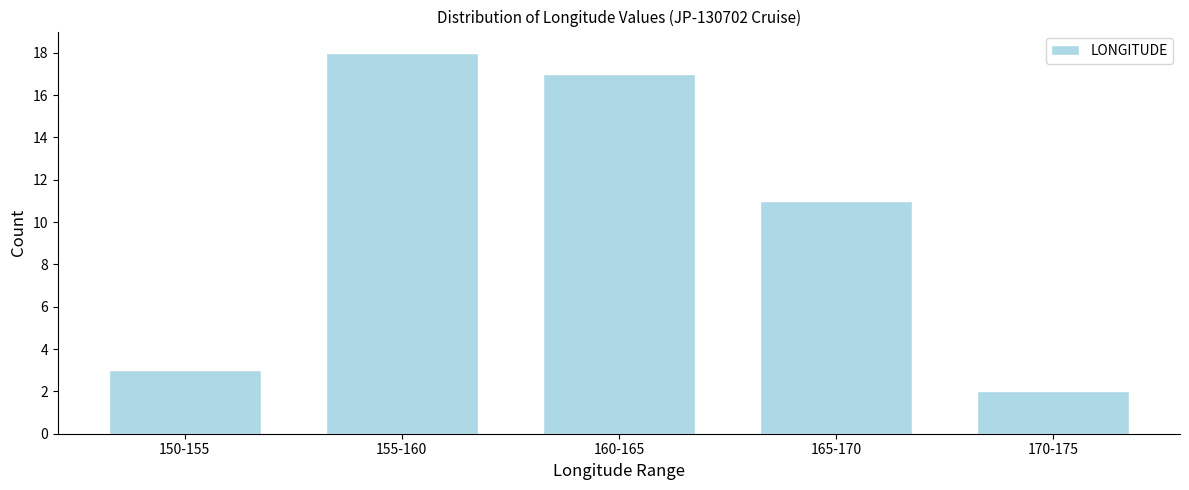

Reading right to left, transcribe all the data shown in this chart.

170-175=2	165-170=11	160-165=17	155-160=18	150-155=3